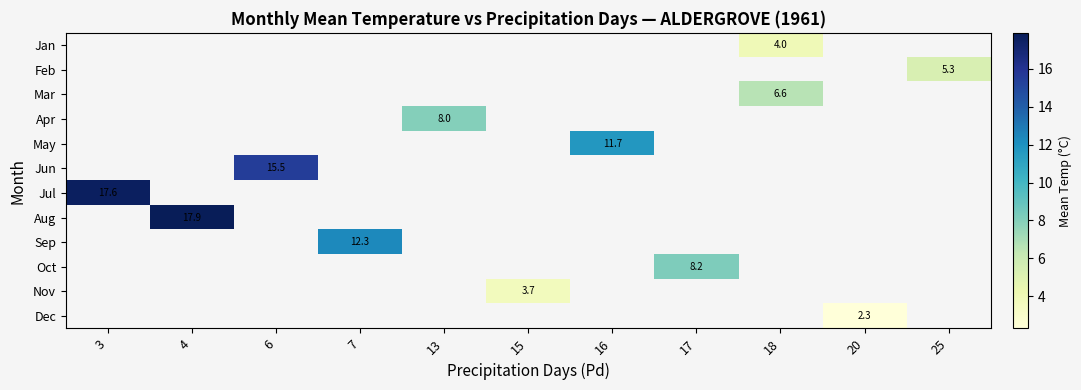

The Jun series shows 15.5 at 6. True or false?

True